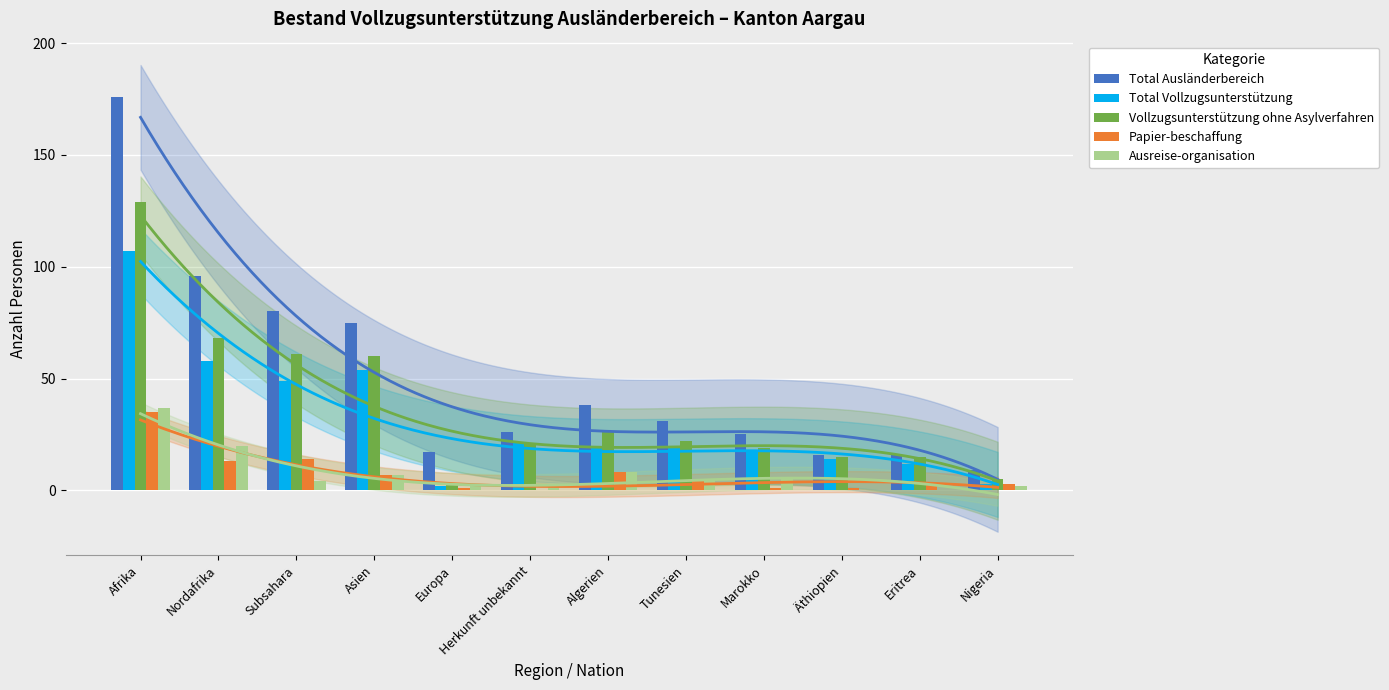

How many groups of bars are there?

12